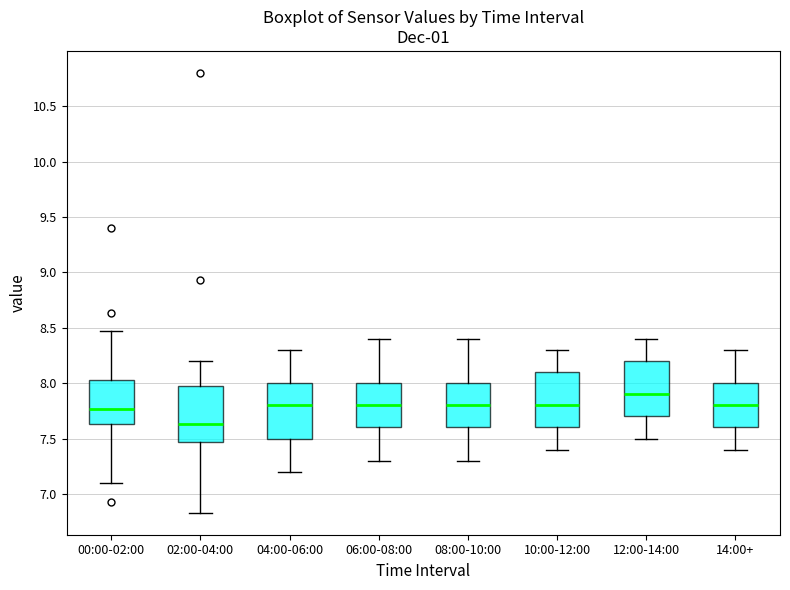

Which box has the lowest median line?

02:00-04:00